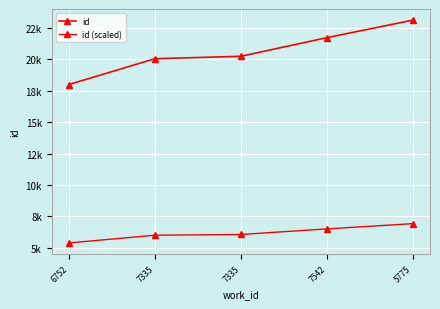

At which label does id first exceed 20223?

7542